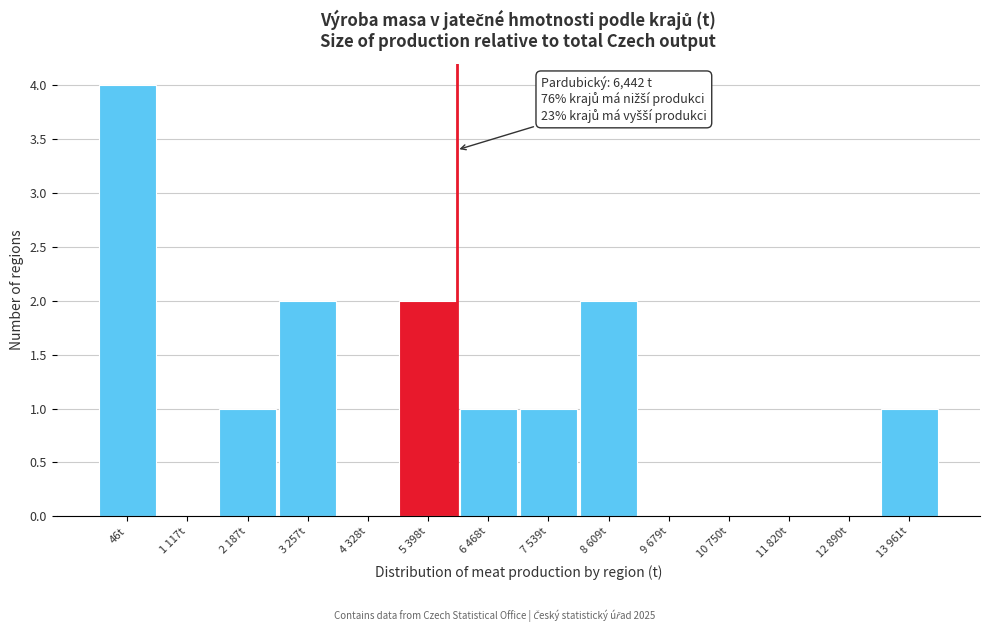

Reading left to right, transcribe all the data shown in this chart.

46t=4	1 117t=0	2 187t=1	3 257t=2	4 328t=0	5 398t=2	6 468t=1	7 539t=1	8 609t=2	9 679t=0	10 750t=0	11 820t=0	12 890t=0	13 961t=1